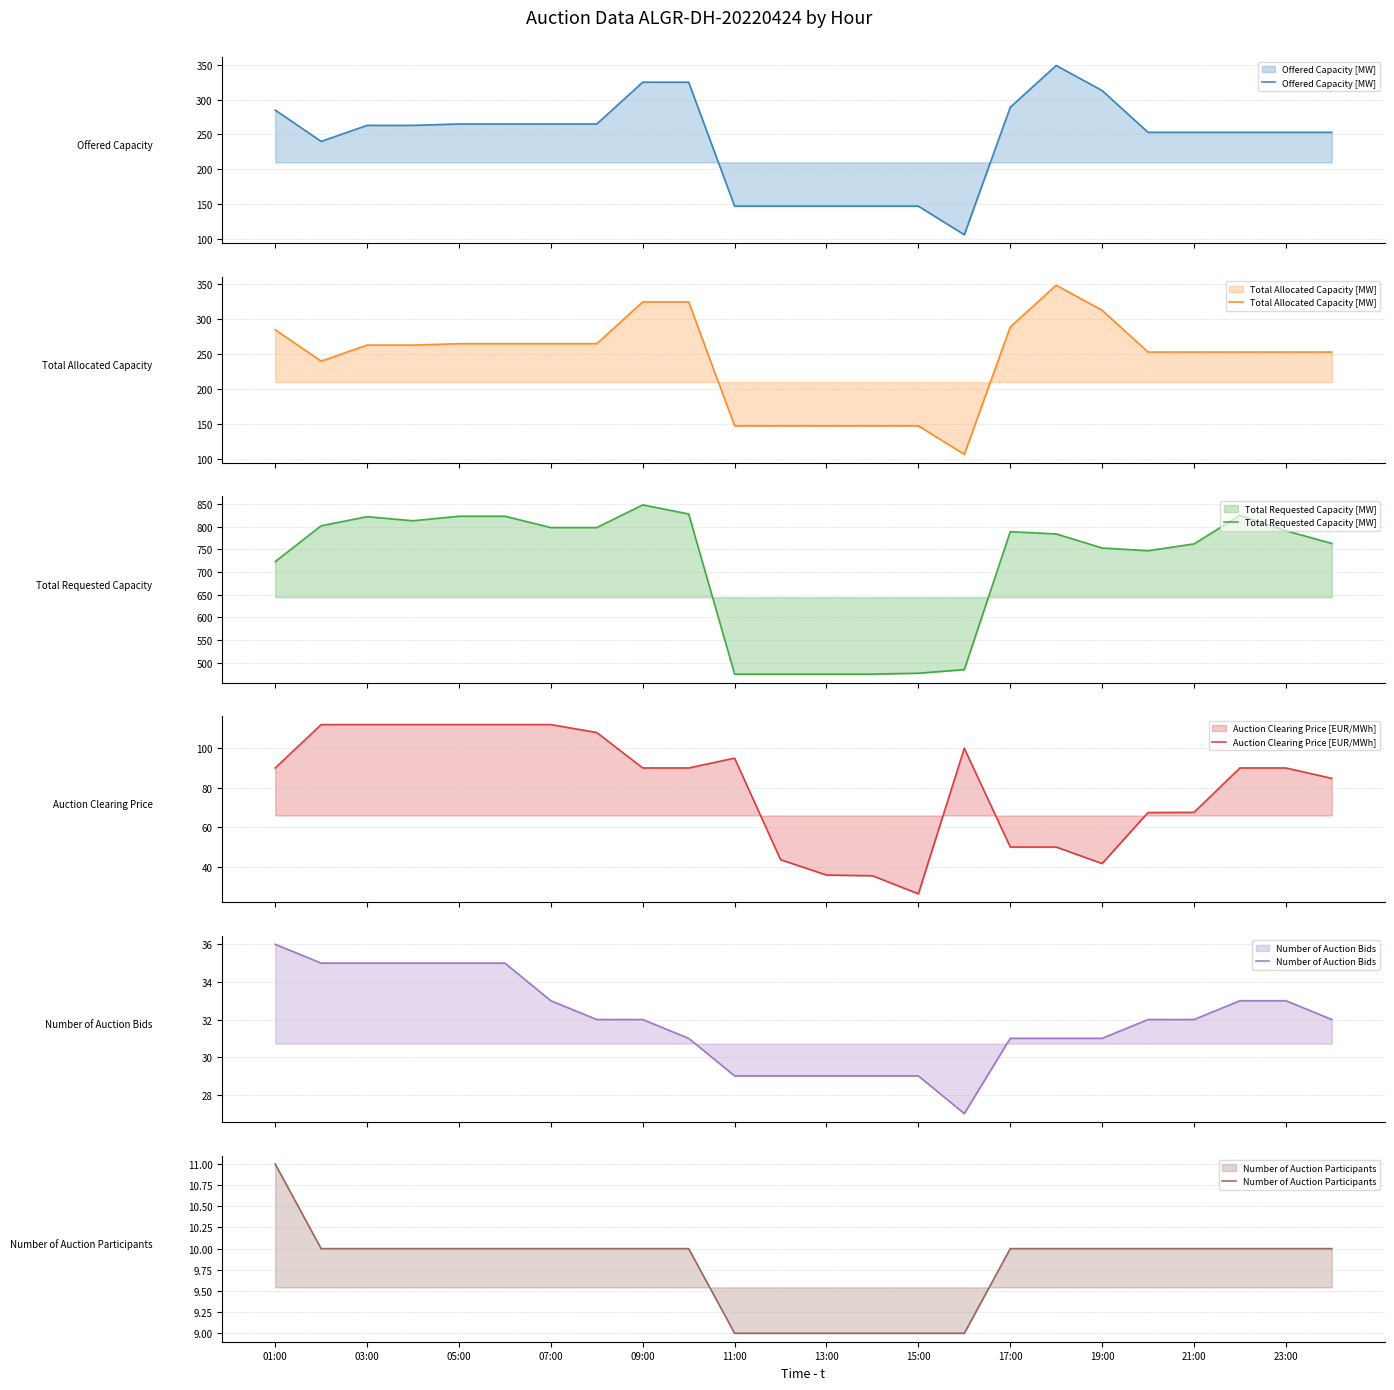

What is the minimum value for Number of Auction Participants?

9